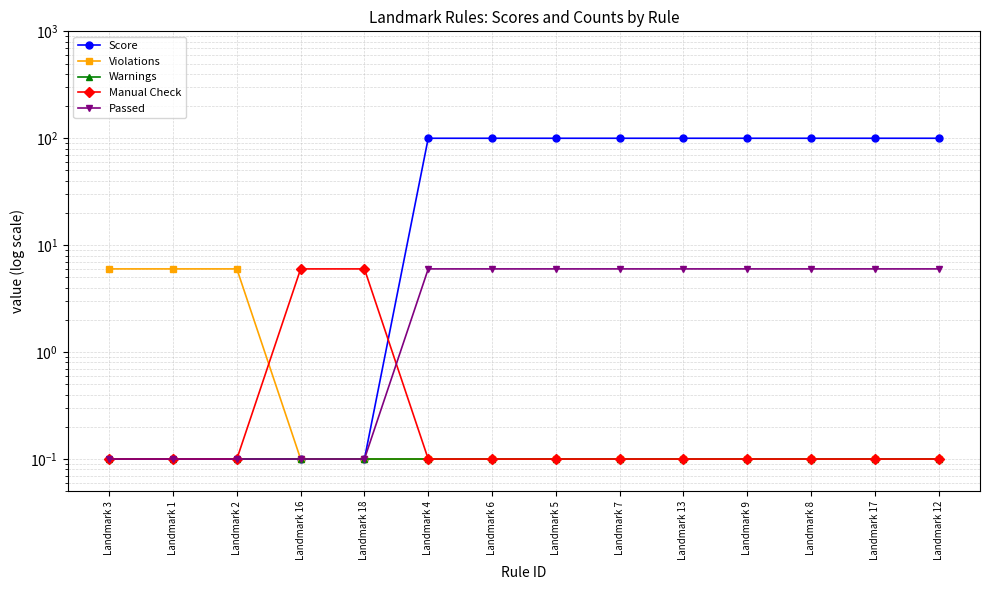

At Landmark 12, list the series in order from smallest to largest.

Violations, Warnings, Manual Check, Passed, Score